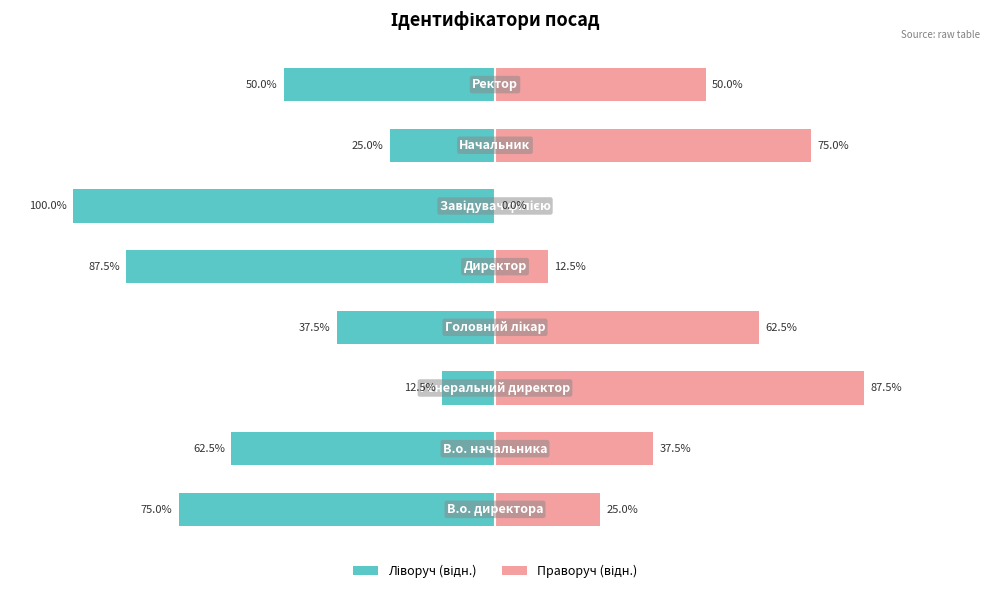

List the series in order of their overall mean, highest first.

Праворуч (відн.), Ліворуч (відн.)